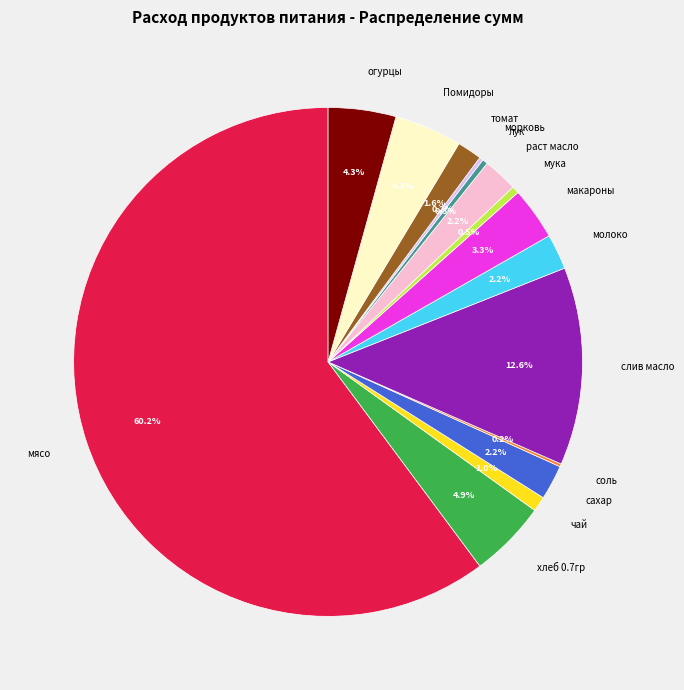

Which slice is the largest?

мясо